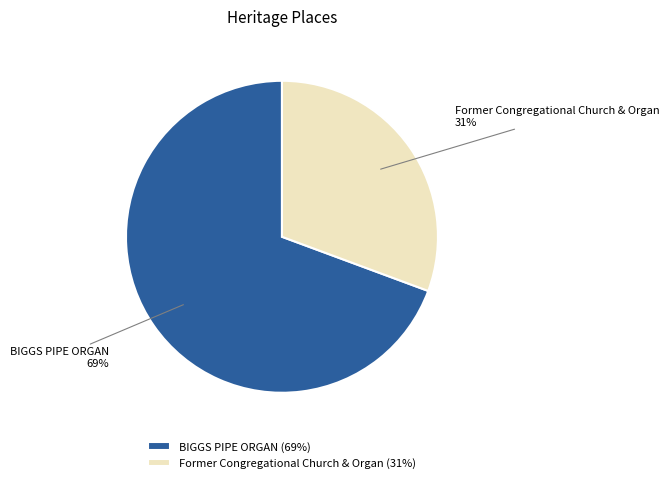

Is there a majority slice in this chart?

Yes